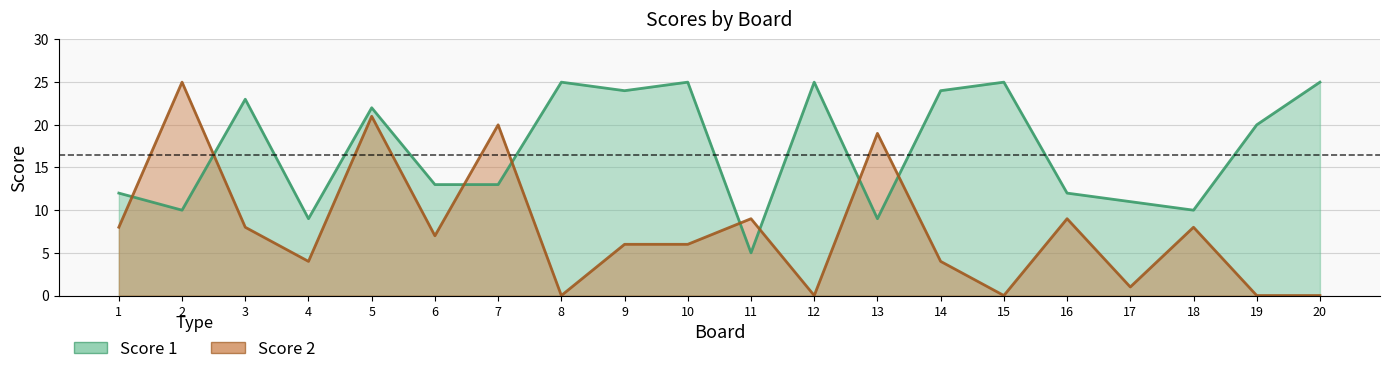

What is the approximate value of Score 2 at 14, to the nearest 5?

5